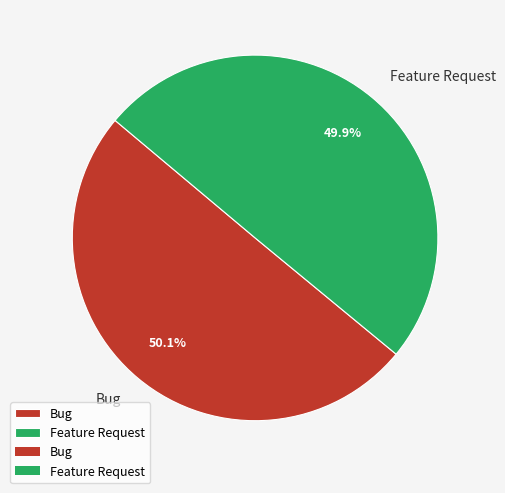

To the nearest percent, what is the average slice percentage?

50%